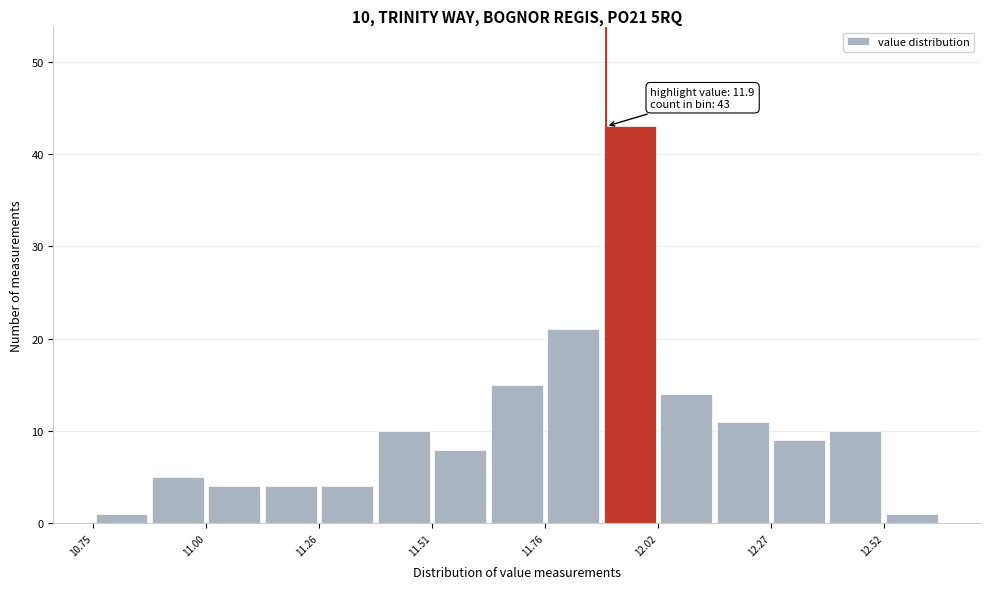

Around what value on the x-axis is the tallest bar? Give the approximate position of its centre, as read against the axis.

11.95